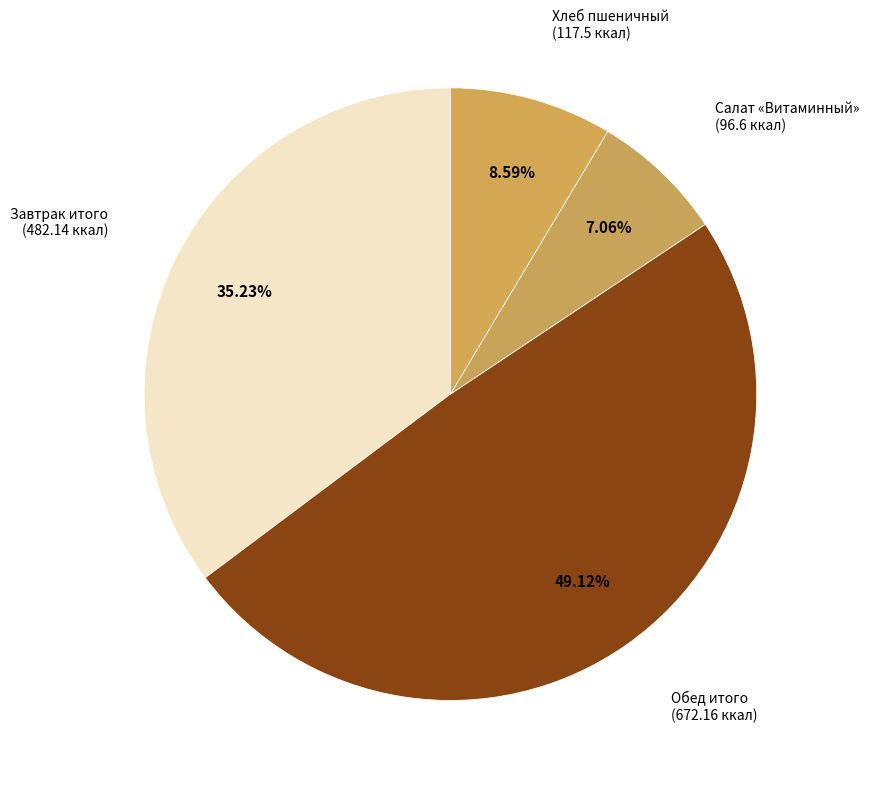

Which slice is the largest?

Обед итого